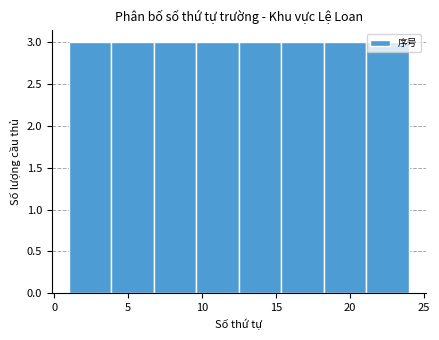

Reading left to right, list every bar in this chart as the range it spans on the x-axis followed by its height. Neither the bar edges nor the heights are printed on the chart, so give them approximately, as read against the axes.

1.0 to 4.0: 3
4.0 to 7.0: 3
7.0 to 9.5: 3
9.5 to 12.5: 3
12.5 to 15.5: 3
15.5 to 18.5: 3
18.5 to 21.0: 3
21.0 to 24.0: 3